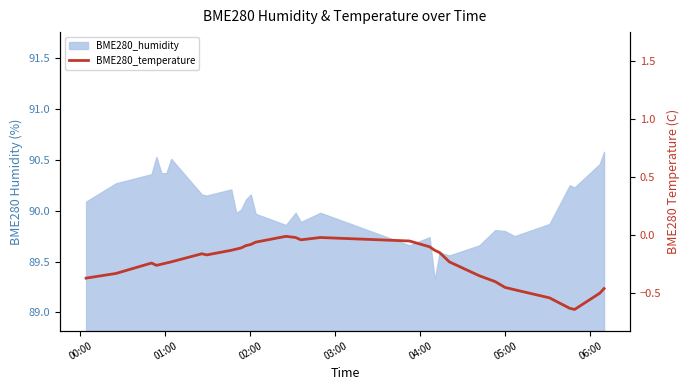

How many data points does each series have?

33